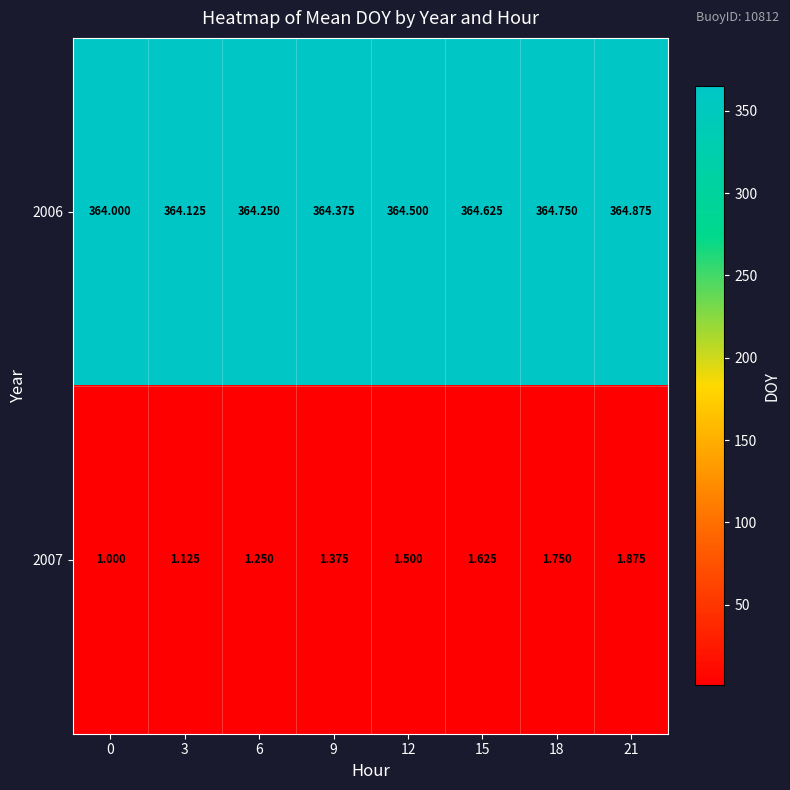

Is the value of 2006 at 18 greater than the value of 2007 at 6?

Yes